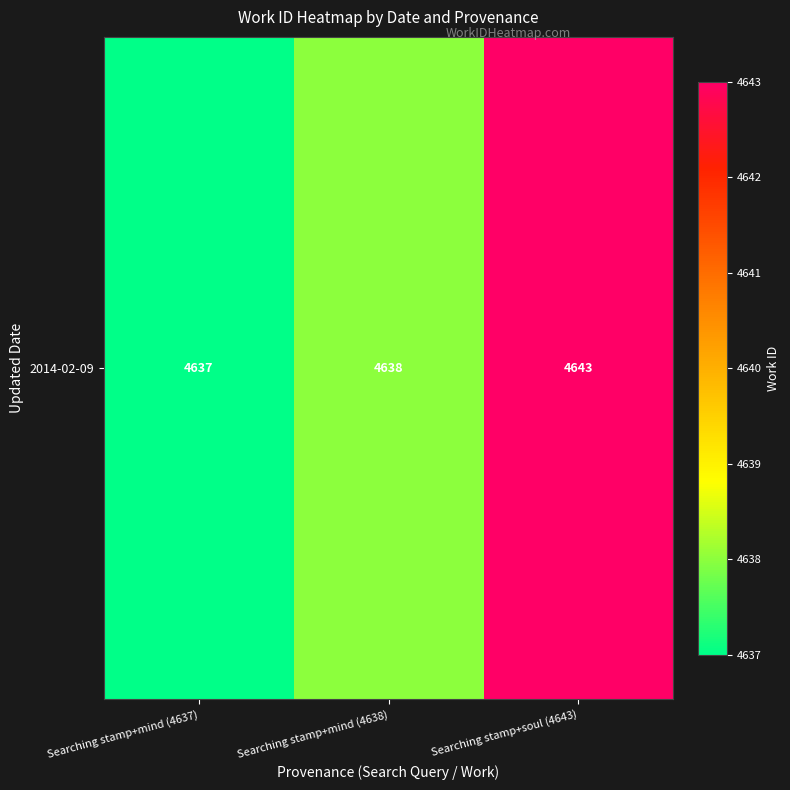

True or false: the data shows 1535 at Searching stamp+soul (4643).

False